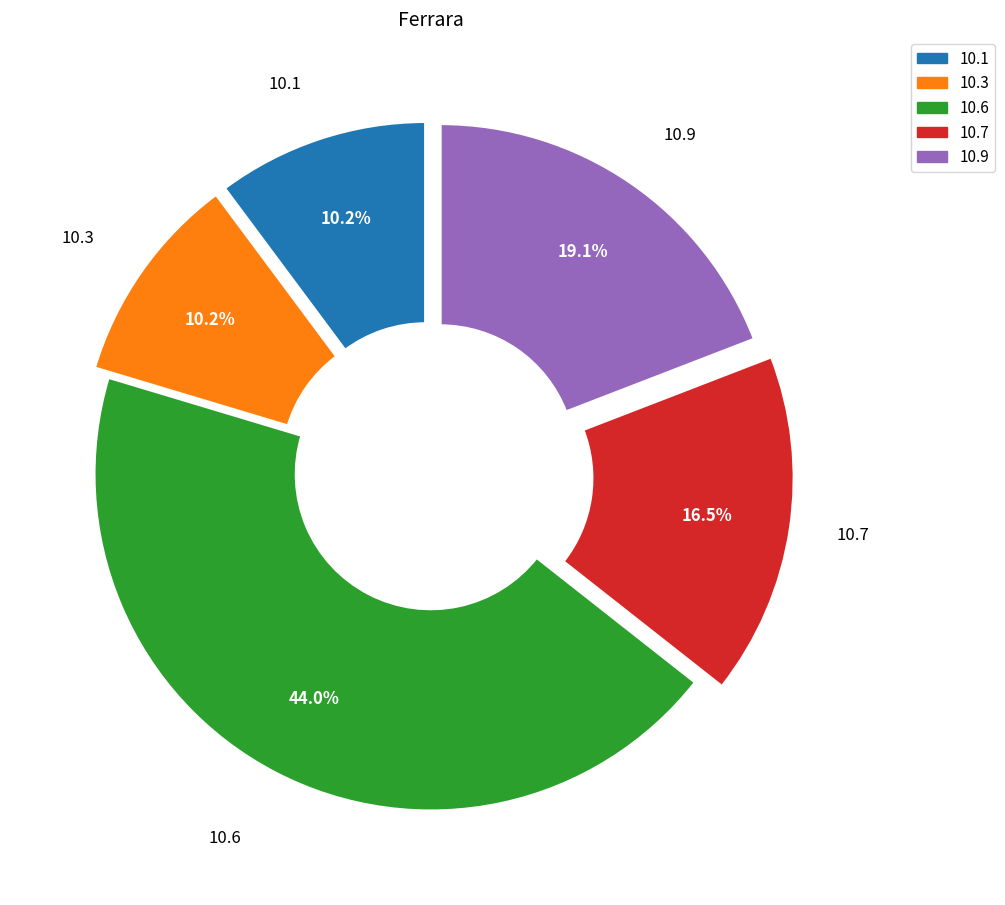

Is there any slice that represents more than half of the pie?

No